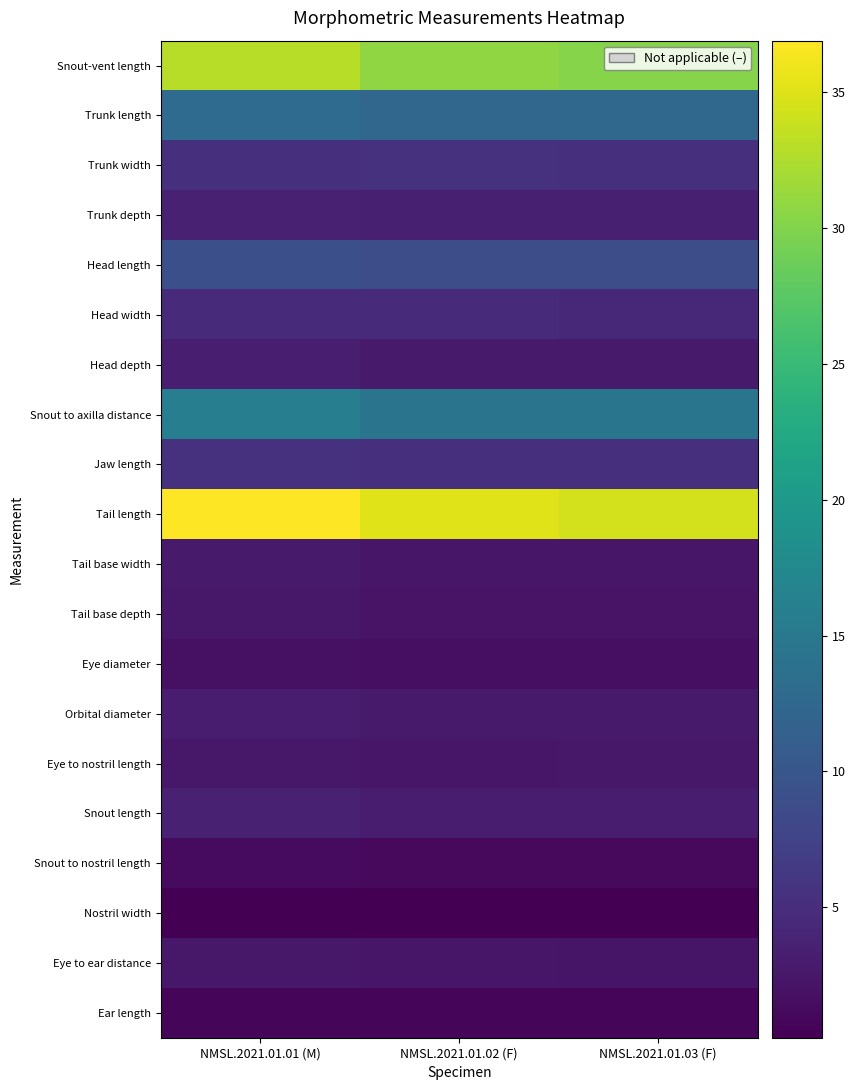

What is the total value across all series at NMSL.2021.01.01 (M)?

151.3